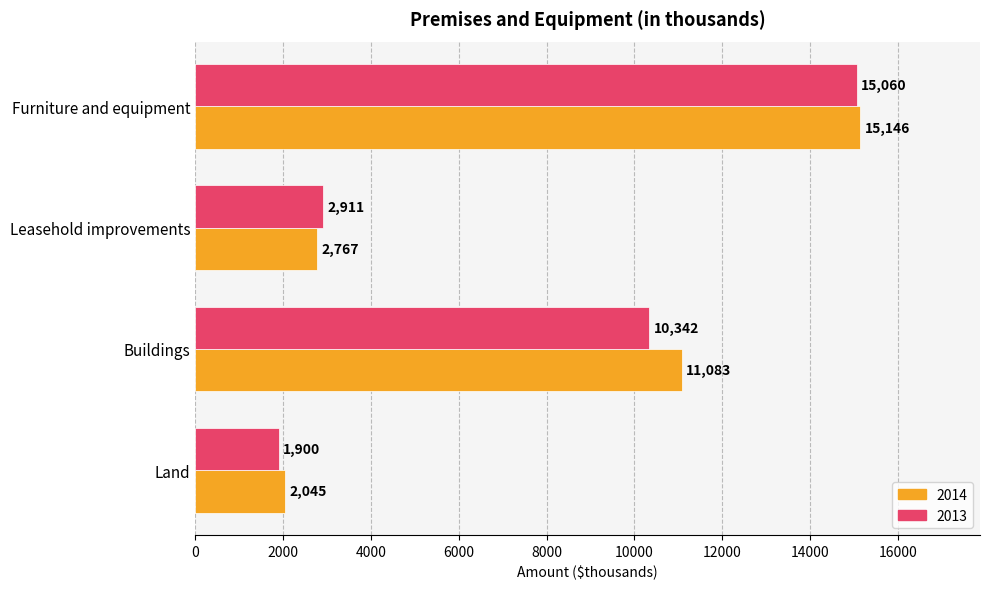

What is the sum of the 2013 values at Land and Furniture and equipment?

16960